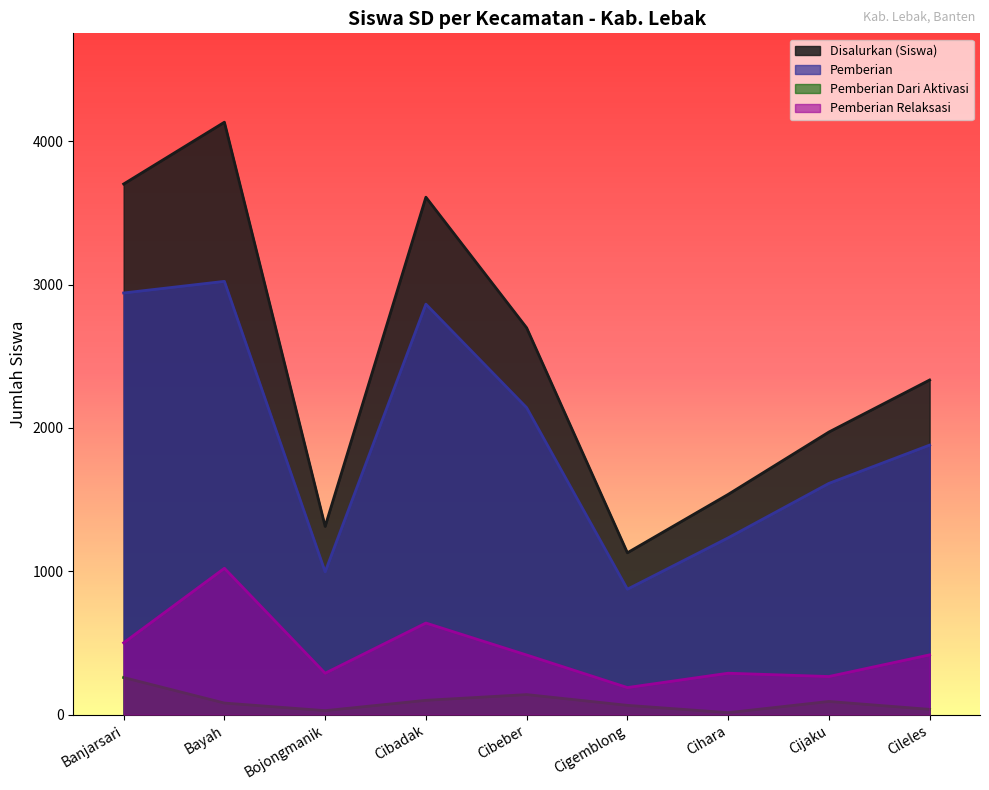

At which label does Disalurkan (Dana) first exceed 1880?

Banjarsari